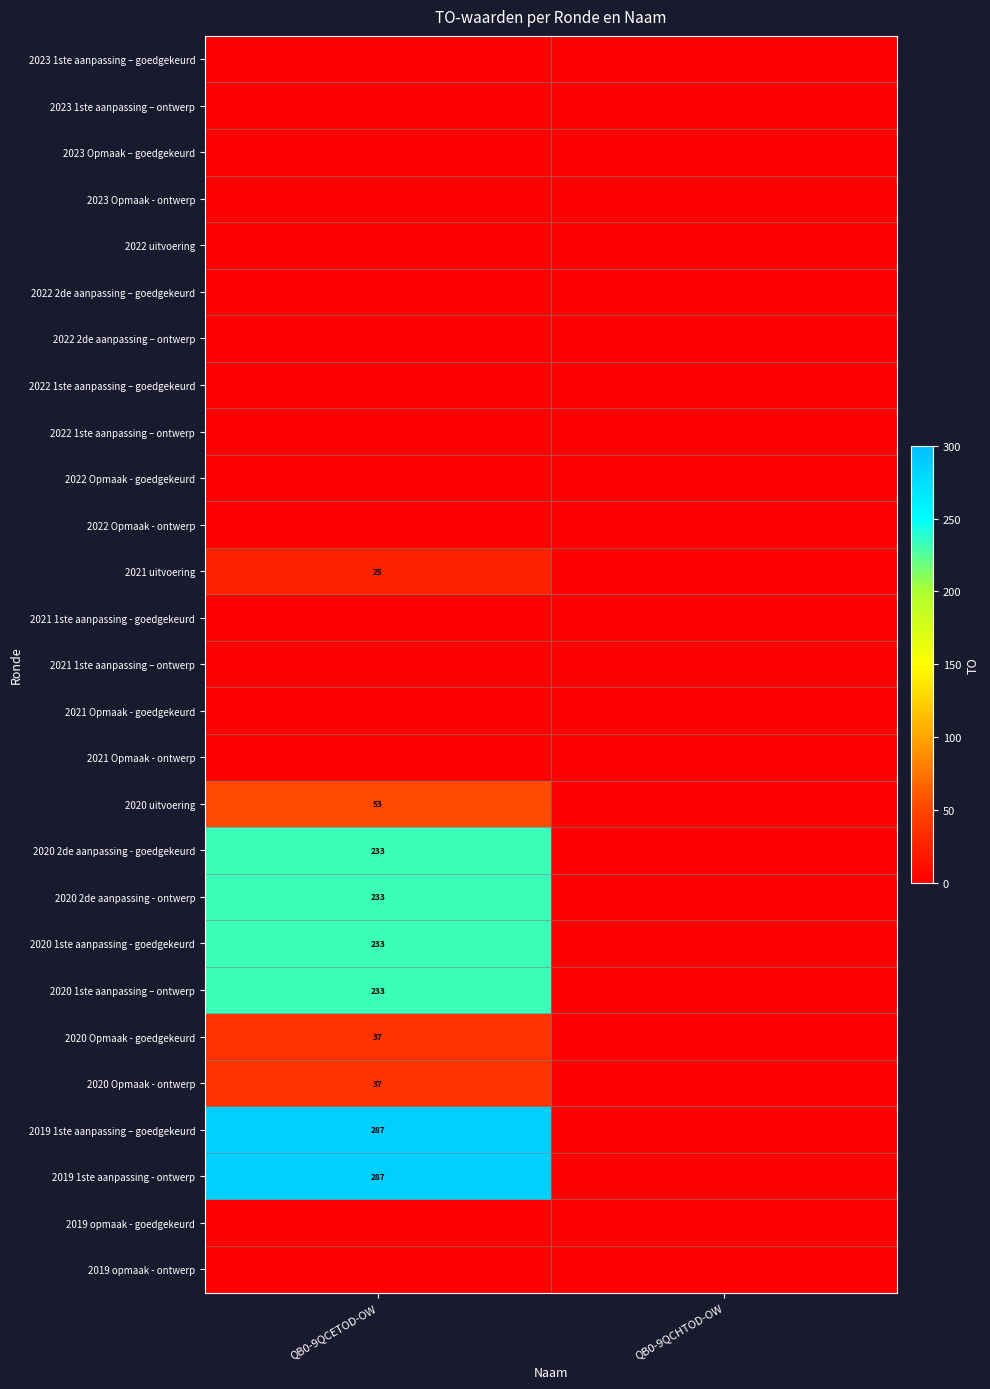

At QB0-9QCHTOD-OW, list the series in order from smallest to largest.

2023 1ste aanpassing – goedgekeurd, 2023 1ste aanpassing – ontwerp, 2023 Opmaak – goedgekeurd, 2023 Opmaak - ontwerp, 2022 uitvoering, 2022 2de aanpassing – goedgekeurd, 2022 2de aanpassing – ontwerp, 2022 1ste aanpassing – goedgekeurd, 2022 1ste aanpassing – ontwerp, 2022 Opmaak - goedgekeurd, 2022 Opmaak - ontwerp, 2021 uitvoering, 2021 1ste aanpassing - goedgekeurd, 2021 1ste aanpassing – ontwerp, 2021 Opmaak - goedgekeurd, 2021 Opmaak - ontwerp, 2020 uitvoering, 2020 2de aanpassing - goedgekeurd, 2020 2de aanpassing - ontwerp, 2020 1ste aanpassing - goedgekeurd, 2020 1ste aanpassing – ontwerp, 2020 Opmaak - goedgekeurd, 2020 Opmaak - ontwerp, 2019 1ste aanpassing – goedgekeurd, 2019 1ste aanpassing - ontwerp, 2019 opmaak - goedgekeurd, 2019 opmaak - ontwerp